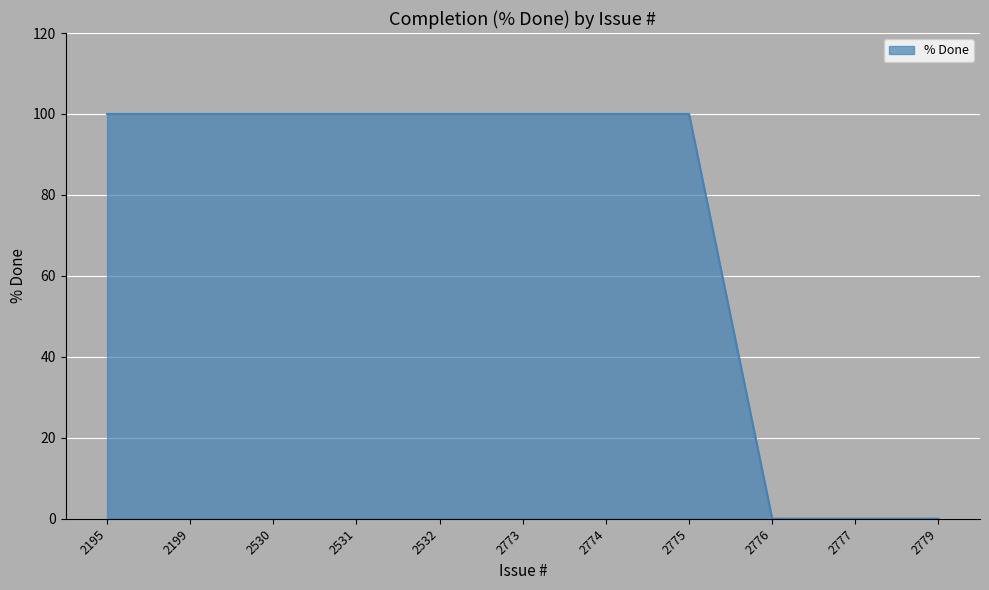

True or false: the data shows 27 at 2775.

False